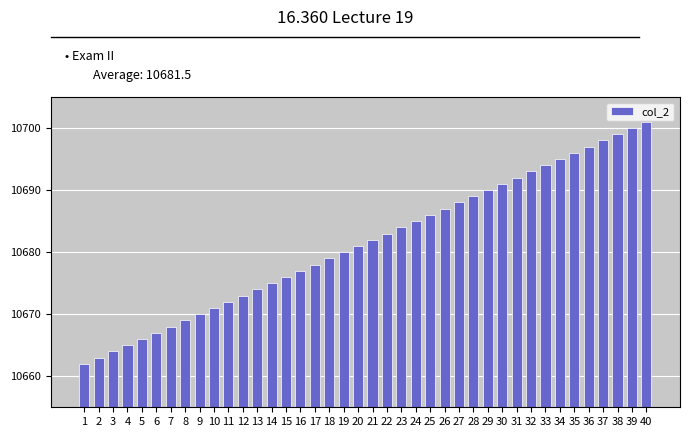

What is the greatest value displayed?

10701